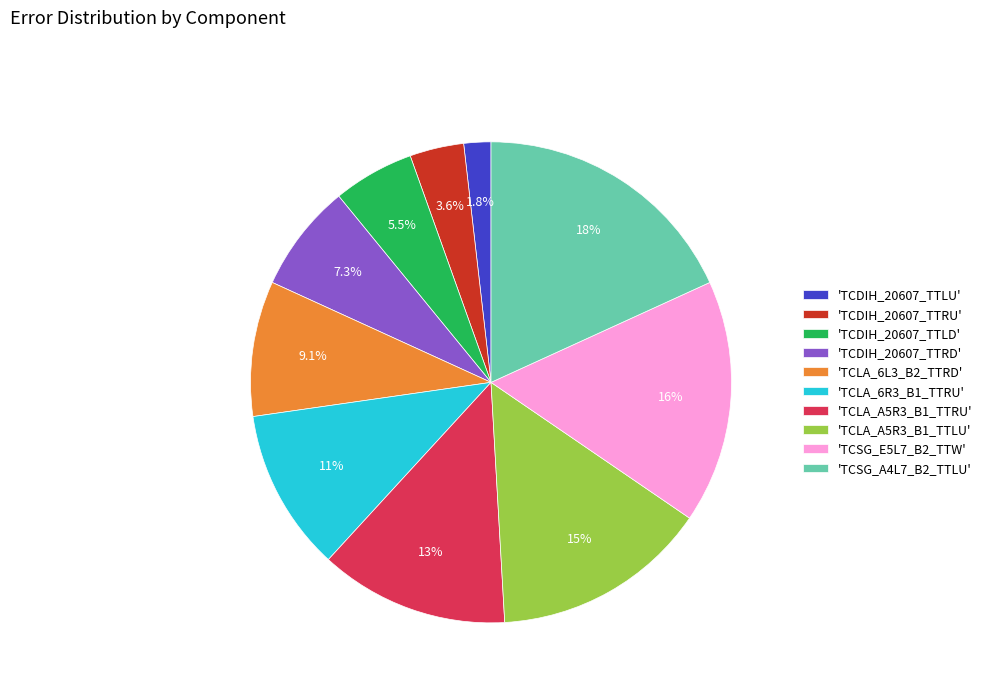

What is the ratio of the value at 'TCLA_6L3_B2_TTRD' to the value at 'TCDIH_20607_TTLD'?

1.7